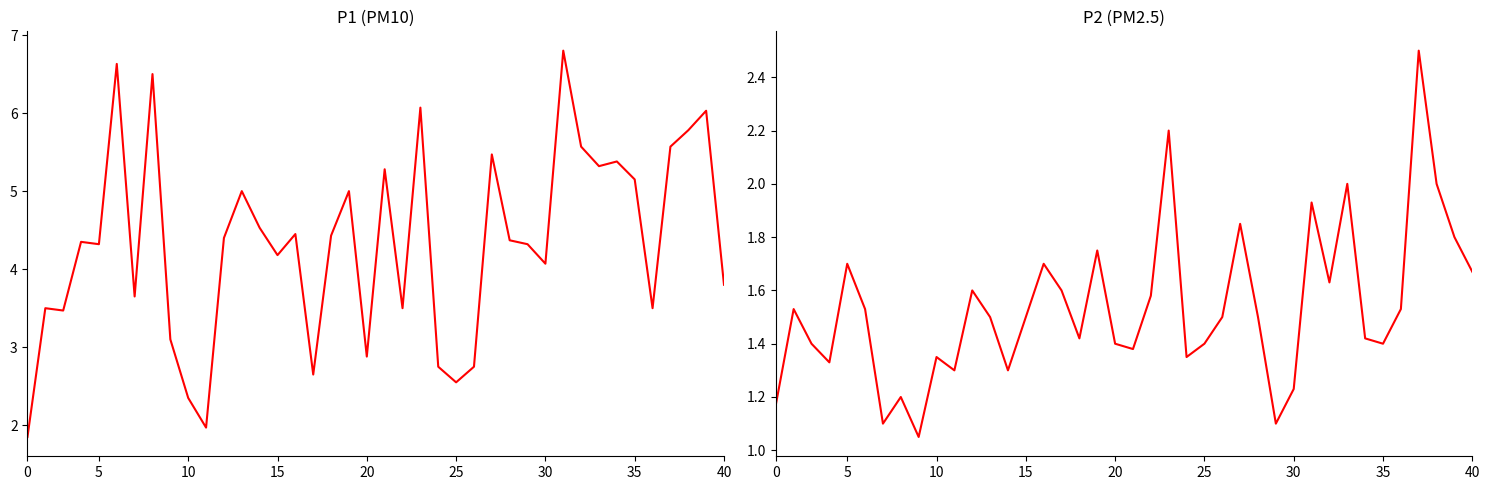

How many interior local peaks does the P1 series have?

13